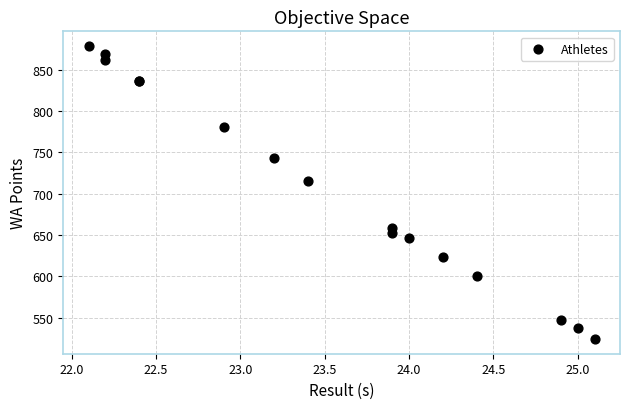

What Y value in the scatter plot is closest to 701?

716